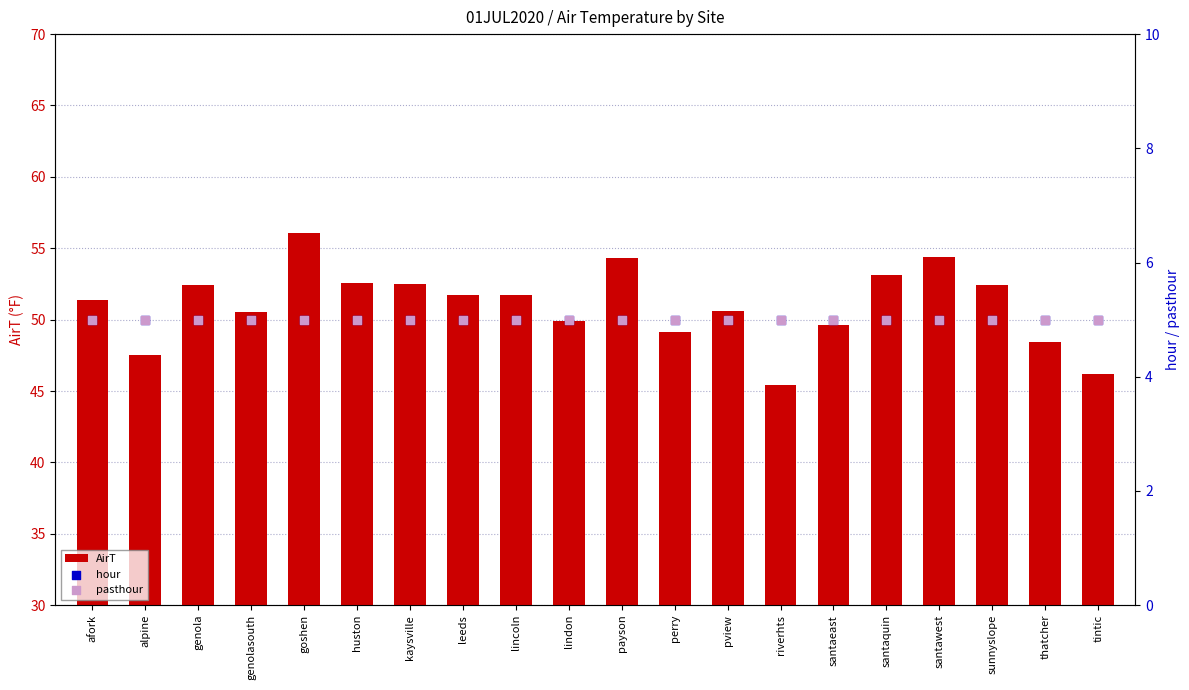

What are all the series names shown in the legend?

AirT, hour, pasthour